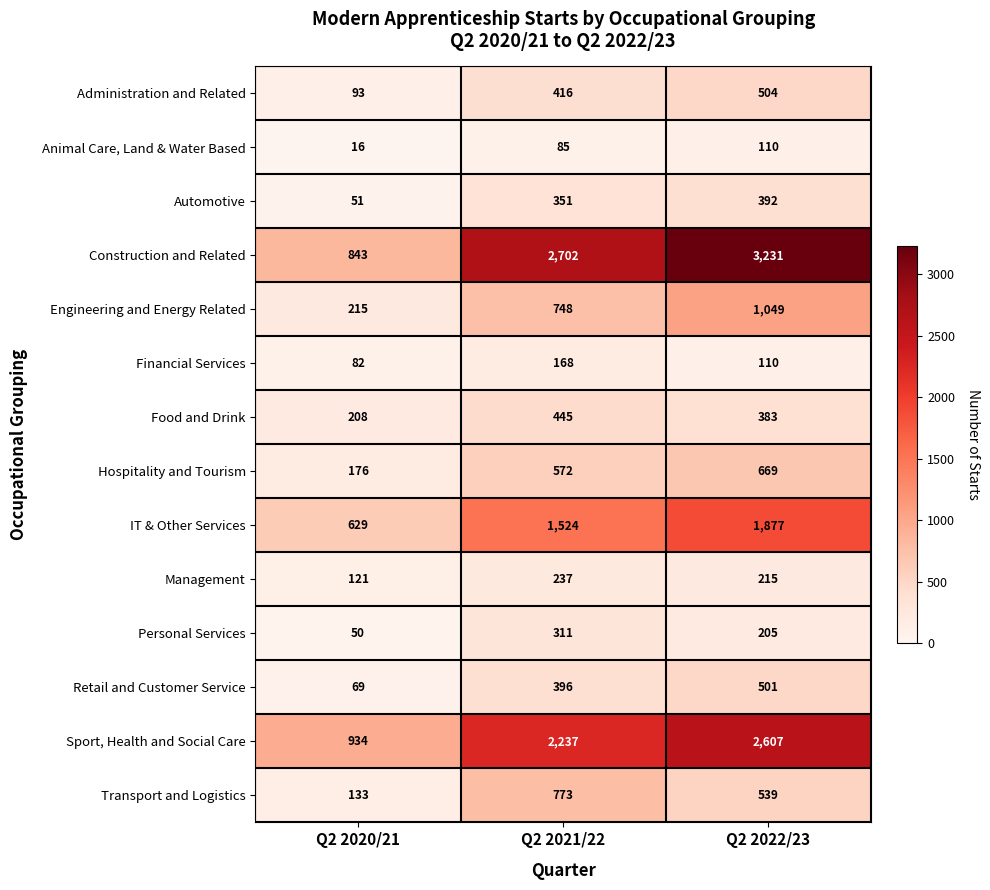

At which label does Transport and Logistics first exceed 539?

Q2 2021/22